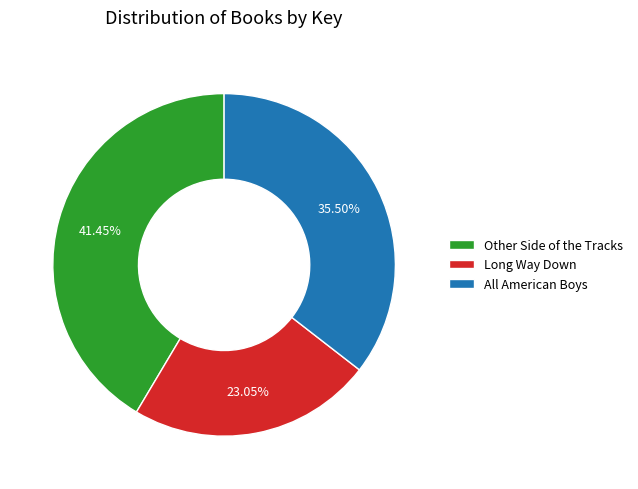

Count the number of slices in the pie.

3